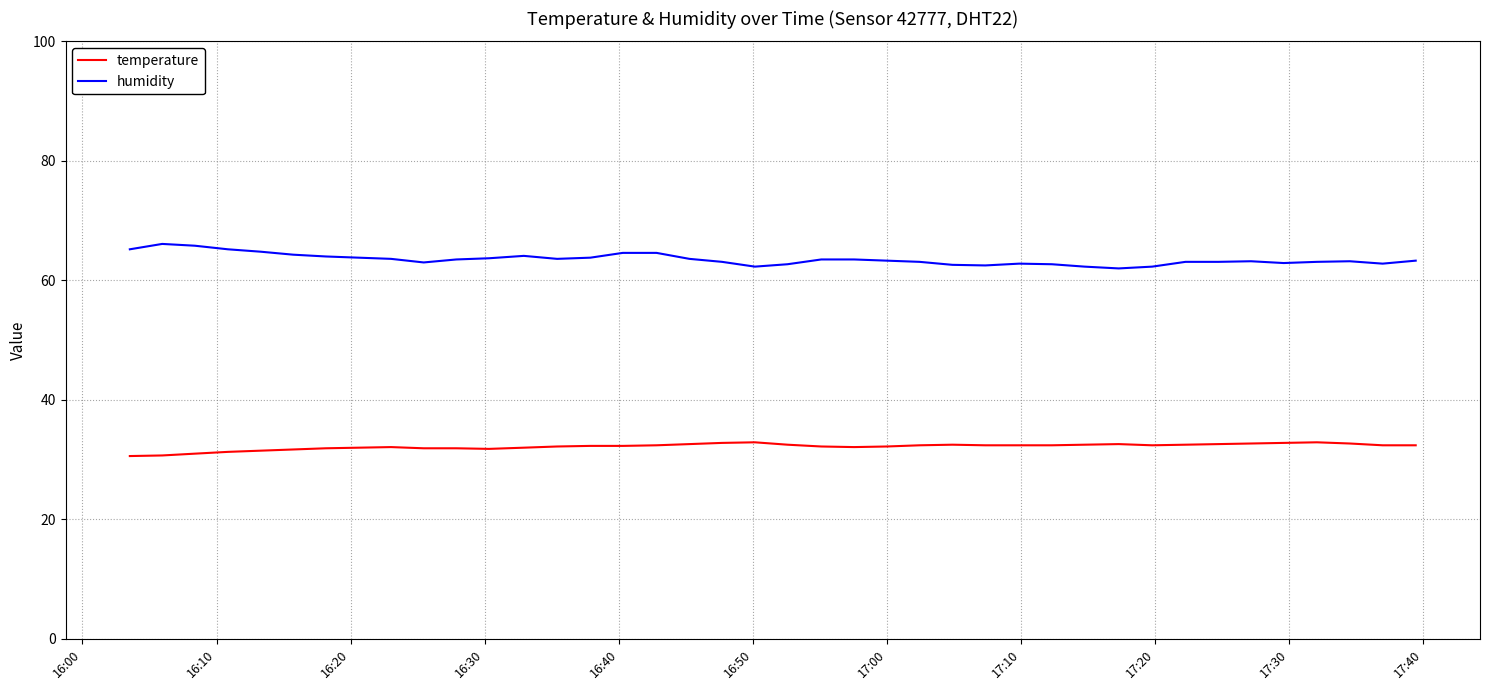

Which series has the largest total across all categories?

humidity